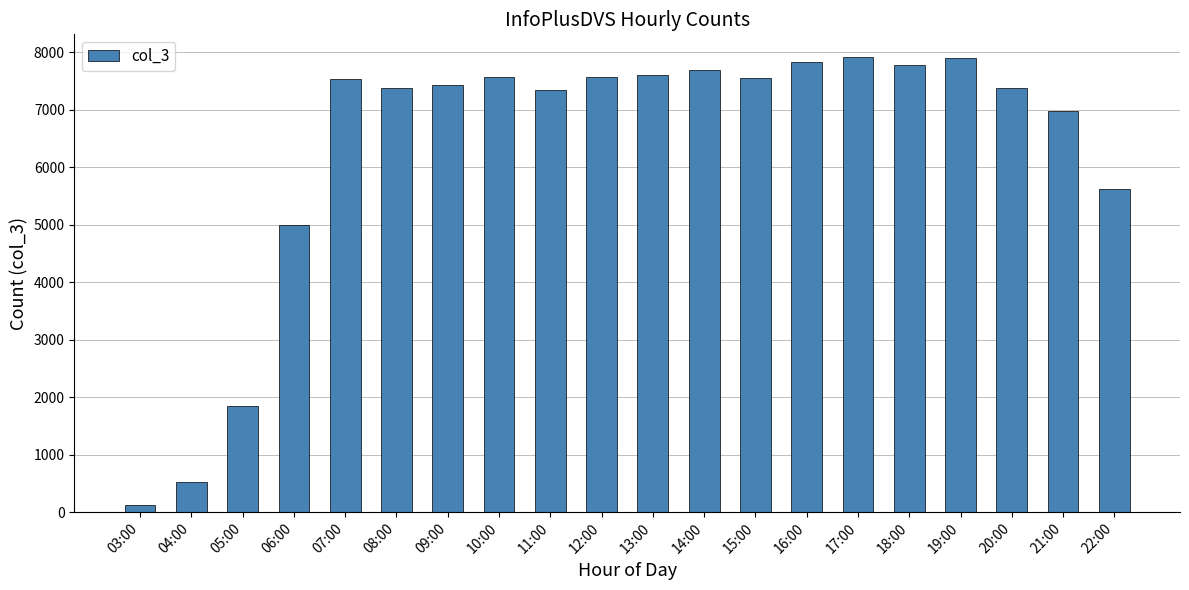

At which label is the value closest to 4022?

06:00